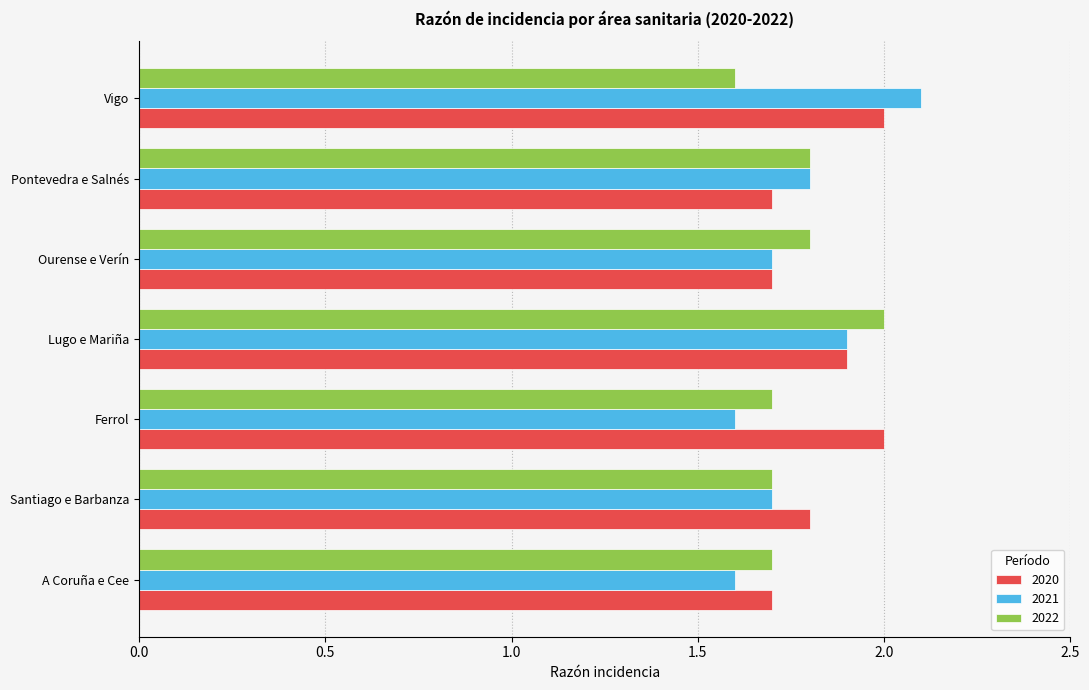

List the series in order of their overall mean, highest first.

2020, 2021, 2022